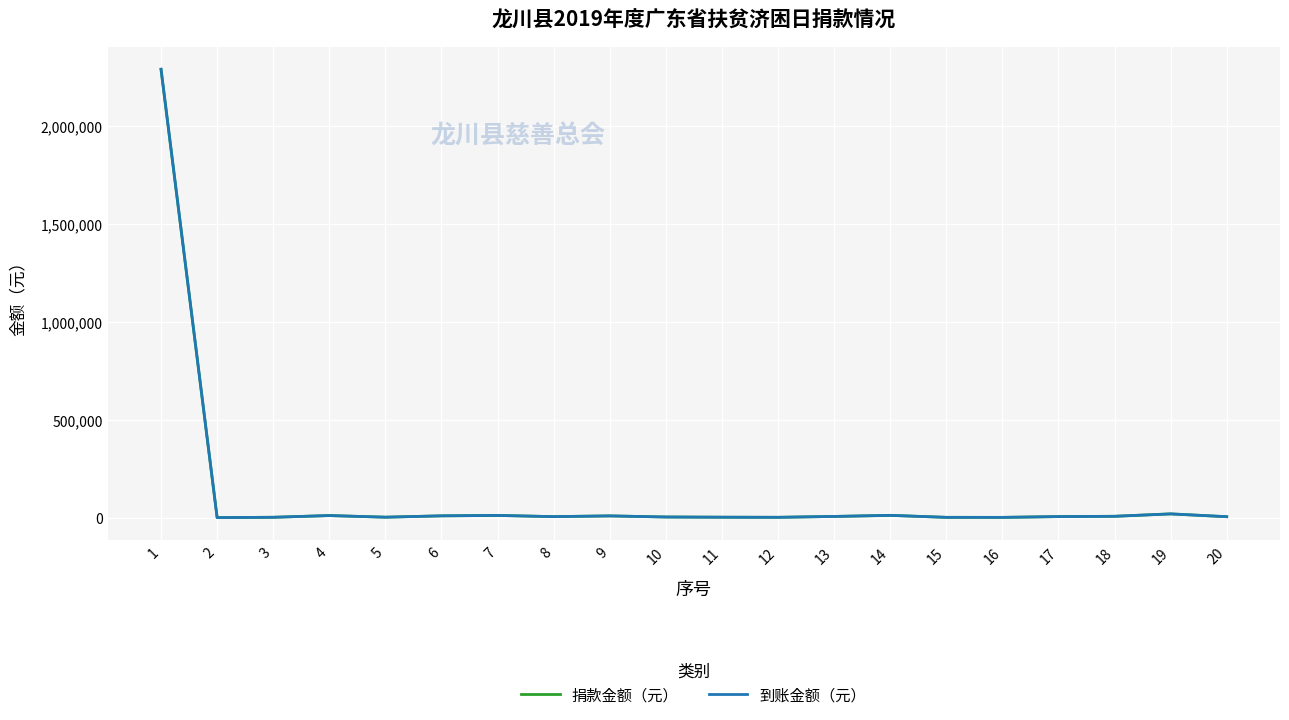

At 14, list the series in order from largest to smallest.

捐款金额（元）, 到账金额（元）